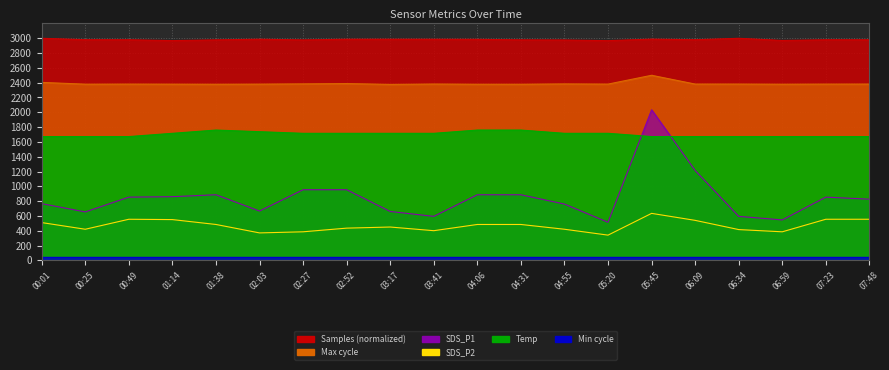

Reading right to left, extract all data points from this chart.

Samples: 2979.6	2979.9	2970.4	2999.8	2980.1	2988.6	2967.8	2976.6	2978.3	2986.0	2987.0	2987.6	2987.4	2977.6	2987.5	2978.3	2968.5	2979.9	2980.5	3000.0
SDS_P1: 826.0	854.0	546.0	594.0	1214.0	2034.0	514.0	760.0	886.0	886.0	594.0	660.0	954.0	954.0	666.0	886.0	860.0	854.0	654.0	766.0
SDS_P2: 555.0	555.0	385.5	415.5	540.0	634.5	340.5	420.0	484.5	484.5	400.5	450.0	435.0	385.5	370.5	484.5	550.5	555.0	420.0	510.0
Temp: 1672.0	1672.0	1672.0	1672.0	1672.0	1672.0	1716.0	1716.0	1760.0	1760.0	1716.0	1716.0	1716.0	1716.0	1738.0	1760.0	1716.0	1672.0	1672.0	1672.0
Max_cycle: 2381.3	2381.0	2379.7	2381.3	2381.4	2500.0	2381.0	2383.3	2379.2	2379.2	2381.9	2377.0	2387.9	2383.8	2380.6	2379.2	2380.3	2381.0	2380.0	2403.7